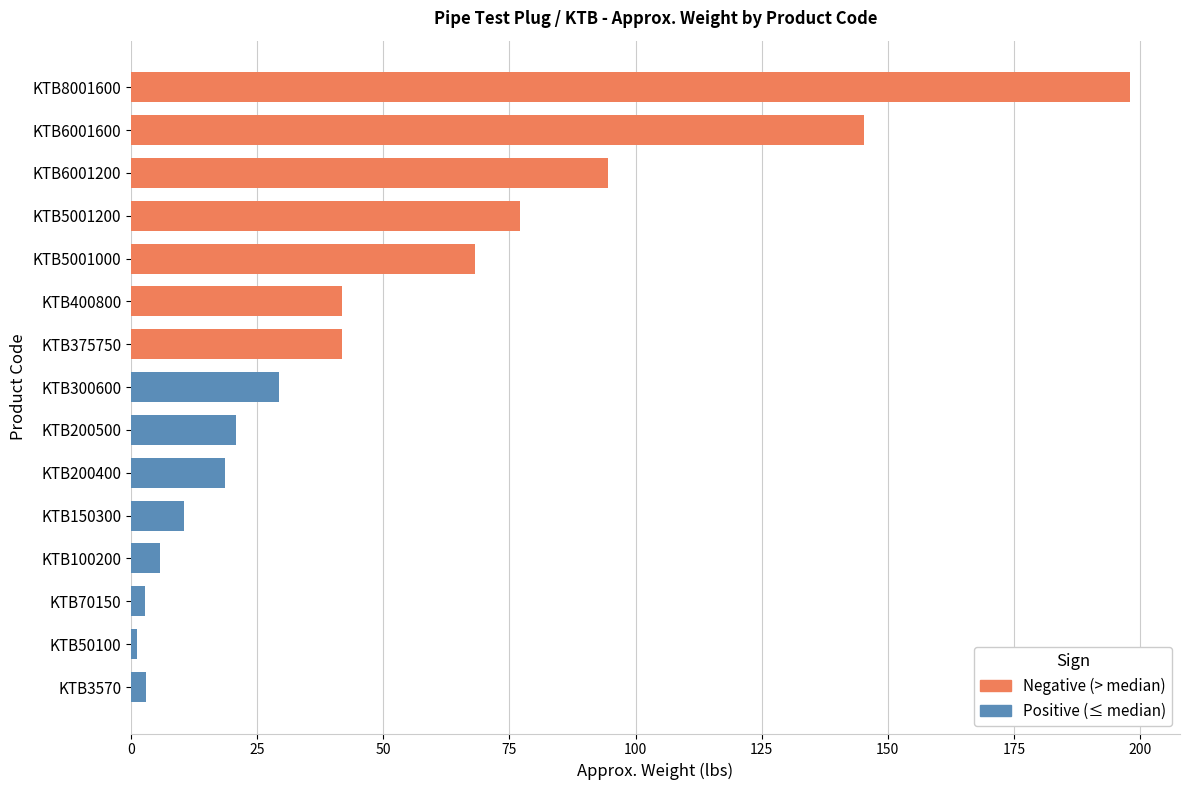

What is the average value?

50.6